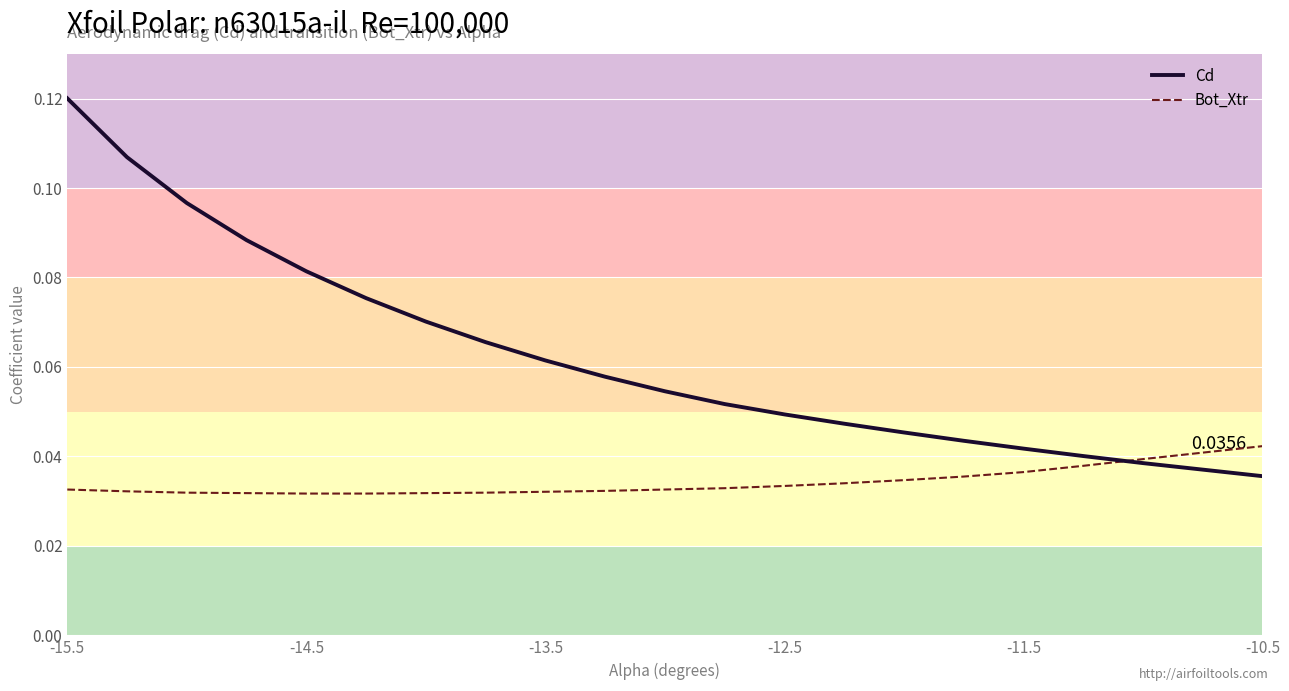

List the series in order of their overall mean, lowest first.

Bot_Xtr, Cd